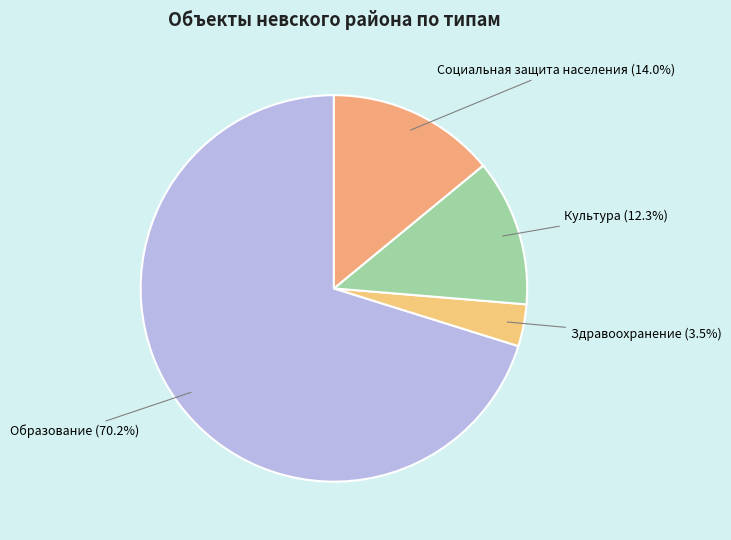

Rank the categories by value from lowest to highest.

Здравоохранение, Культура, Социальная защита населения, Образование